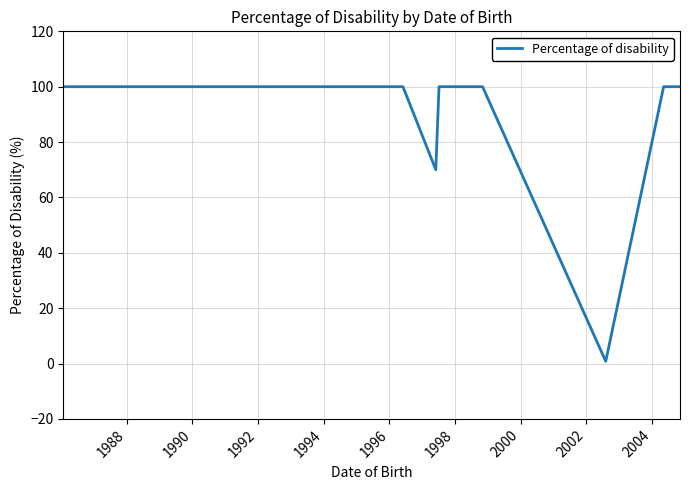

What is the smallest value displayed?

0.8